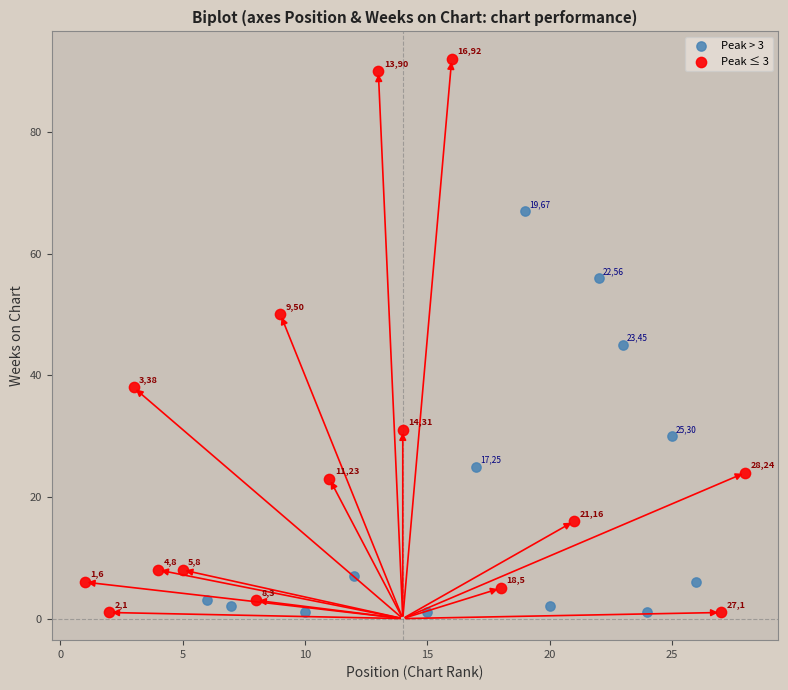

What are all the series names shown in the legend?

Peak > 3, Peak ≤ 3